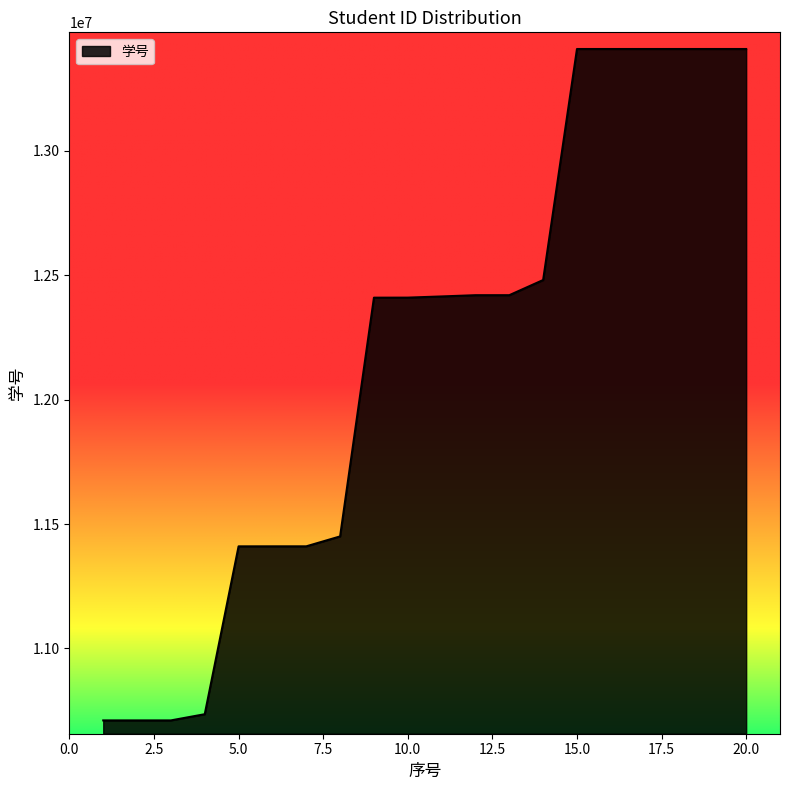

What is the smallest value displayed?

10710211